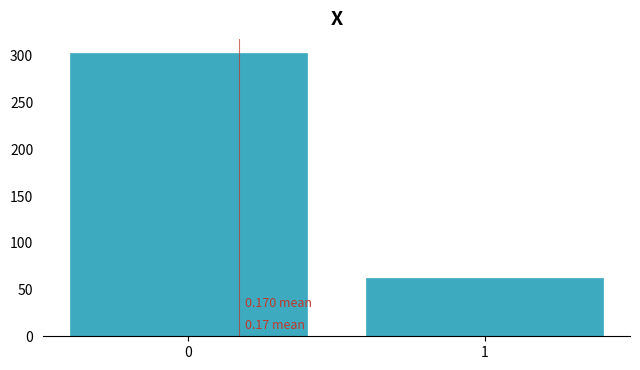

List the labels in order of value, largest first.

0, 1